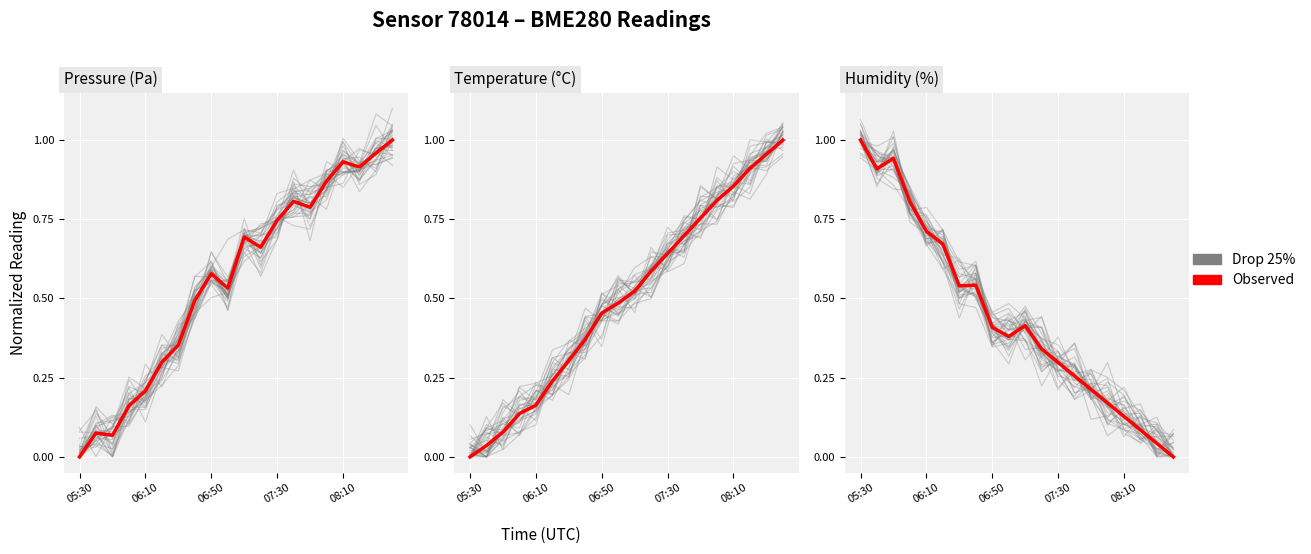

At which category is the sum across all series the highest?

05:30